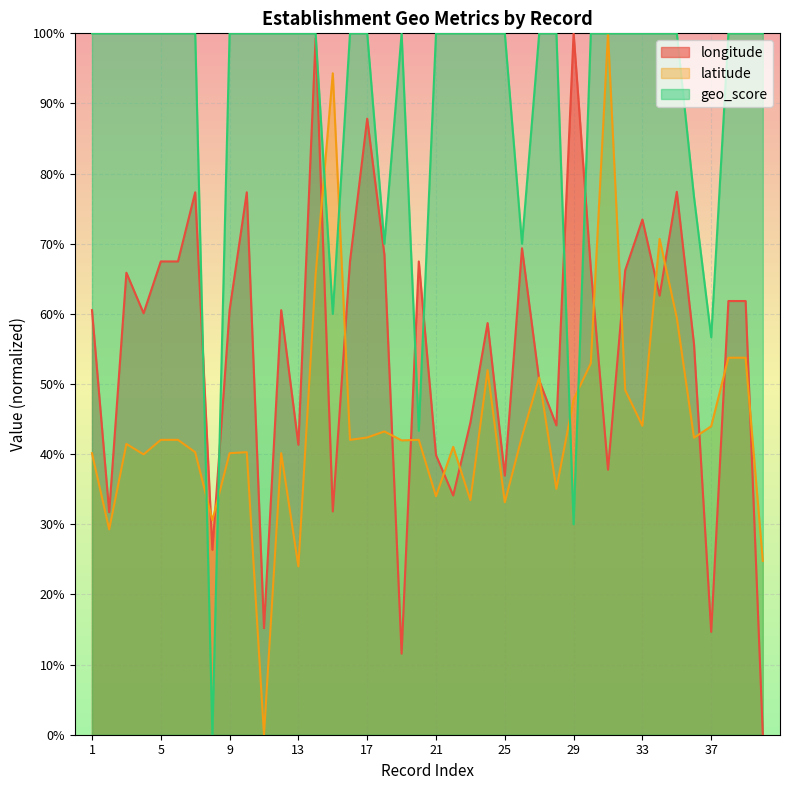

How many intersections are there between longitude and latitude?

17